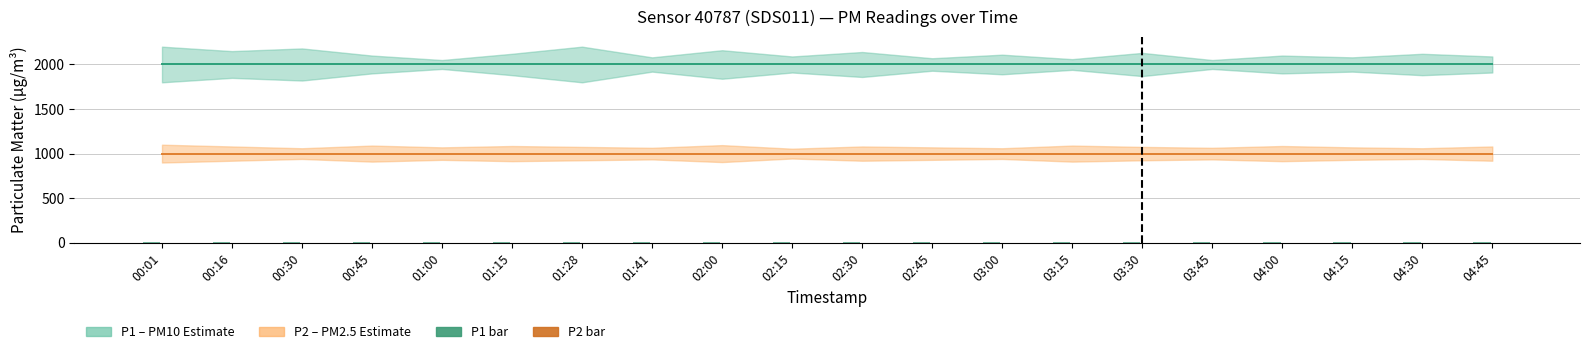

Count the number of data series in this chart.

2